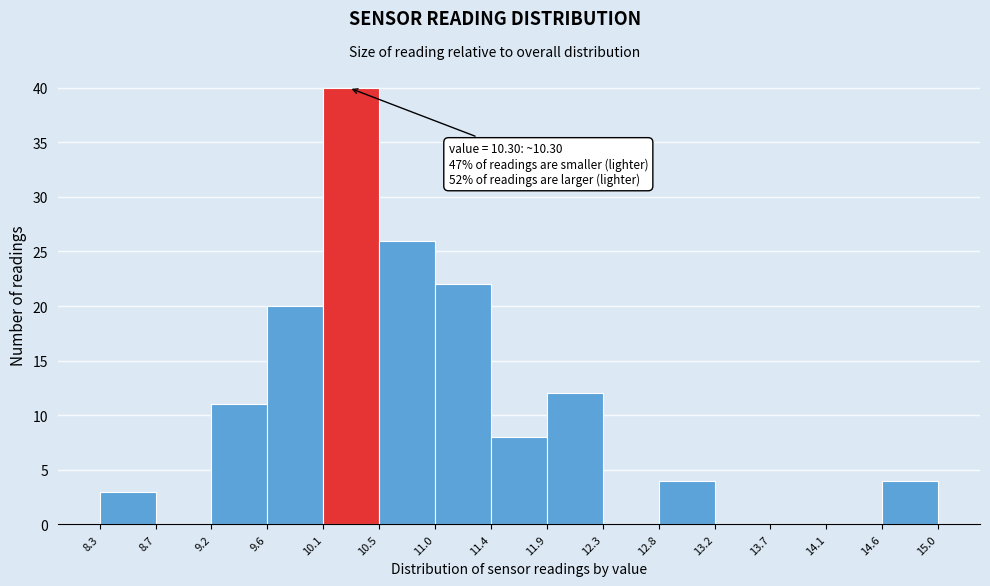

Over which range of the x-axis is the bar tallest?

10.1 to 10.5